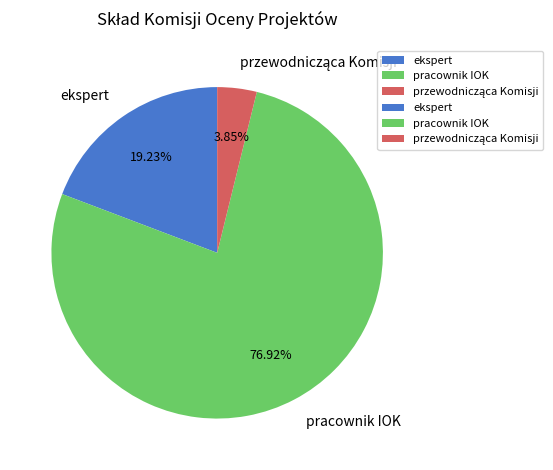

Which category has the biggest portion of the pie?

pracownik IOK